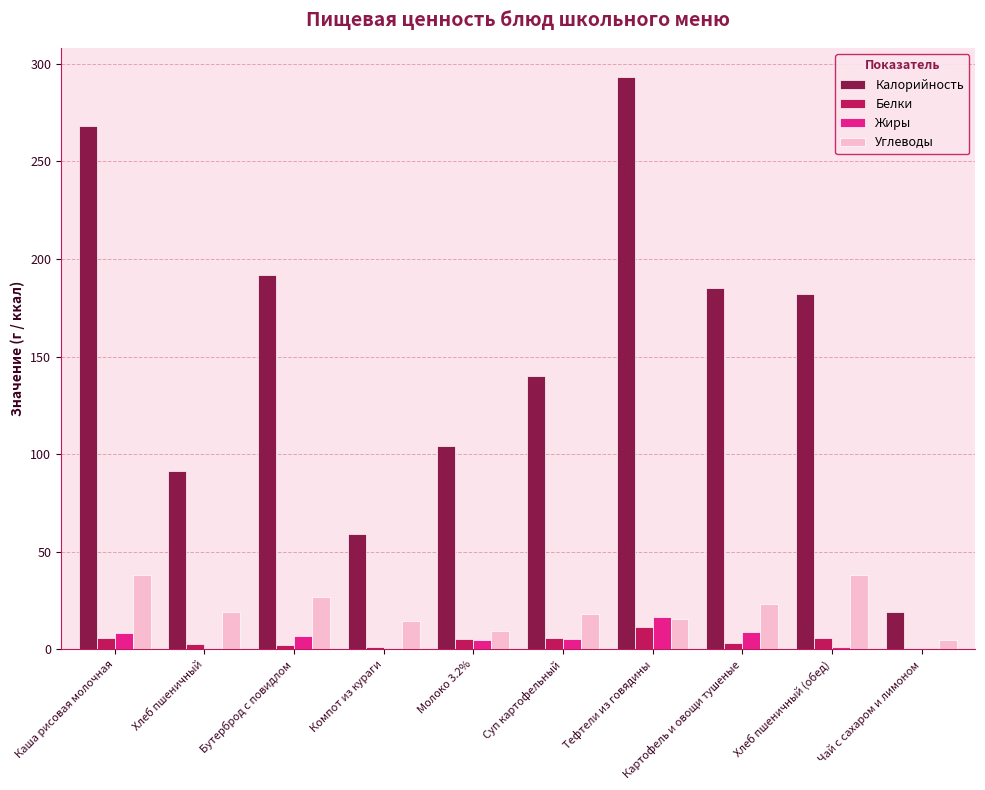

Is the value of Белки at Картофель и овощи тушеные greater than the value of Калорийность at Хлеб пшеничный (обед)?

No